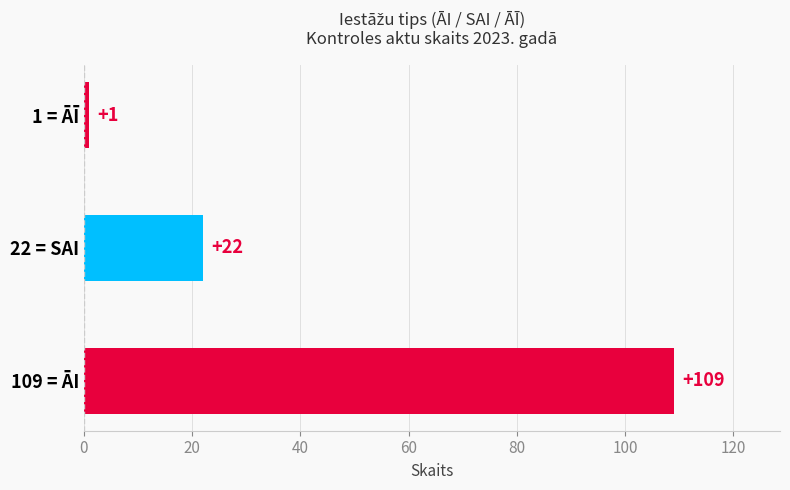

The value at 1 = ĀĪ is 1. True or false?

True